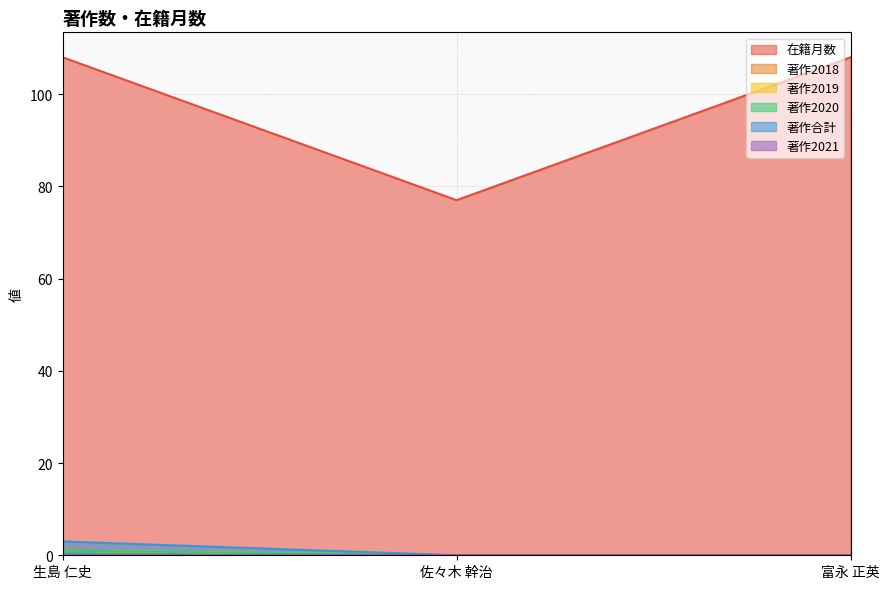

Count the 著作合計 values in the range 0 to 3.

3